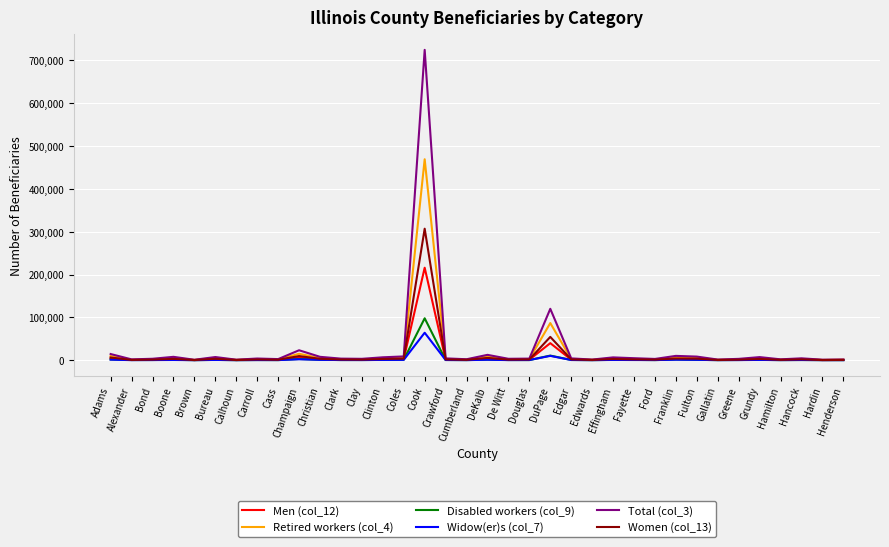

True or false: Retired workers (col_4) has a value of 42219 at DuPage.

False